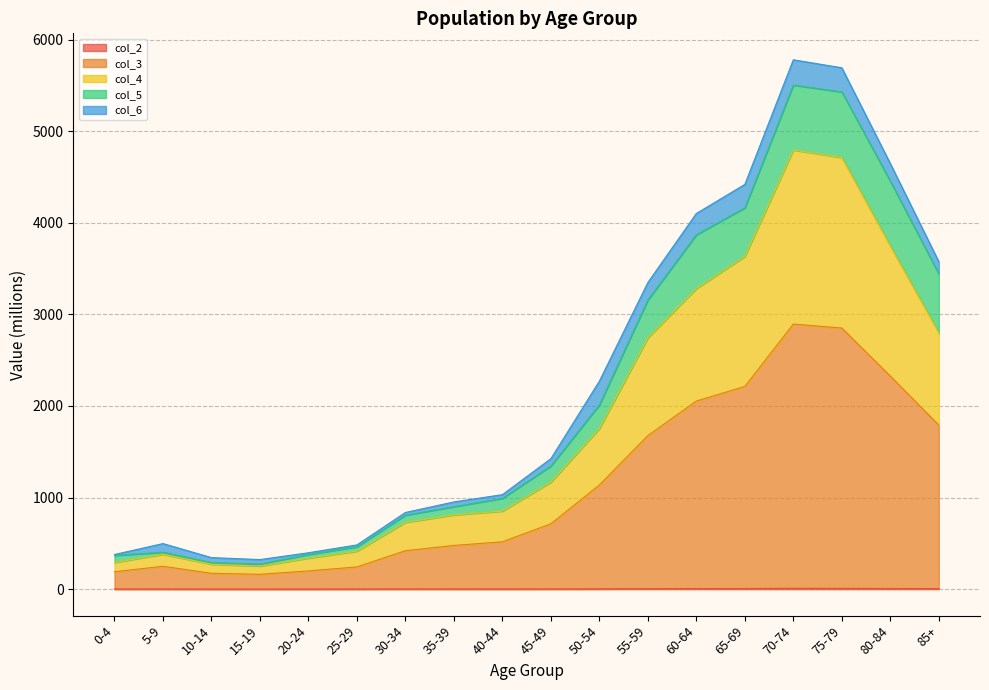

True or false: col_5 and col_3 intersect in this chart.

False